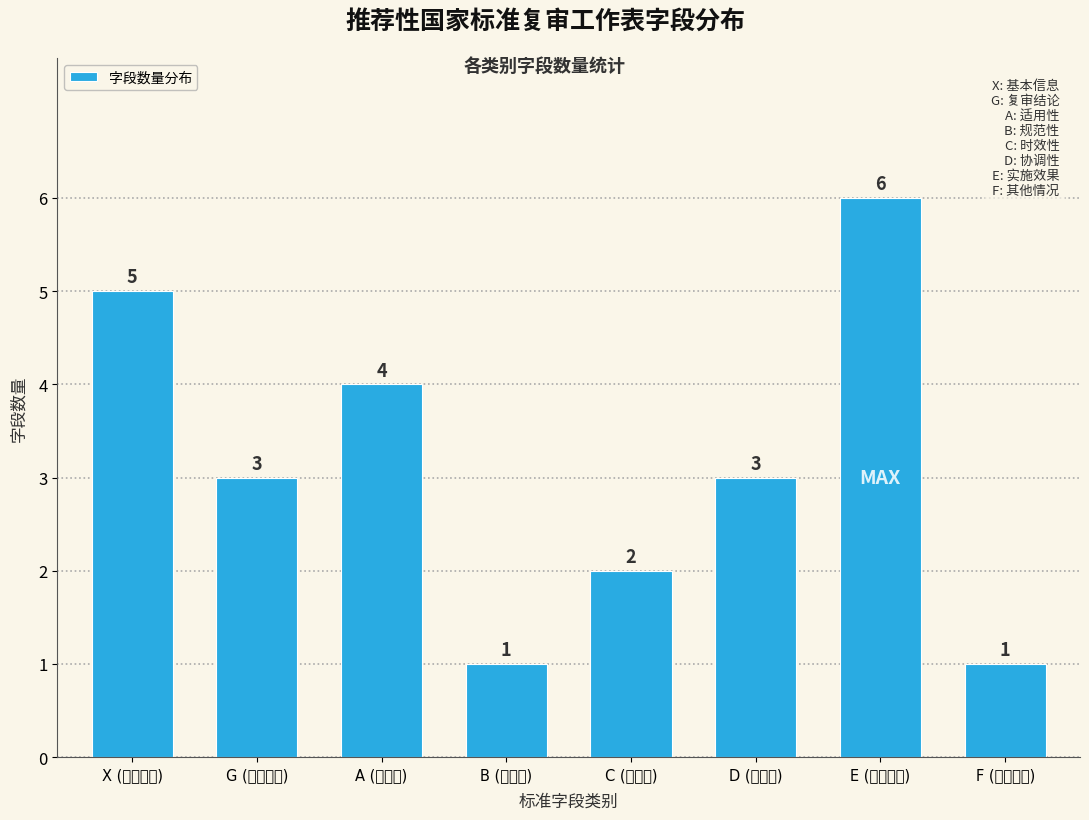

Reading left to right, transcribe all the data shown in this chart.

X (基本信息)=5	G (复审结论)=3	A (适用性)=4	B (规范性)=1	C (时效性)=2	D (协调性)=3	E (实施效果)=6	F (其他情况)=1